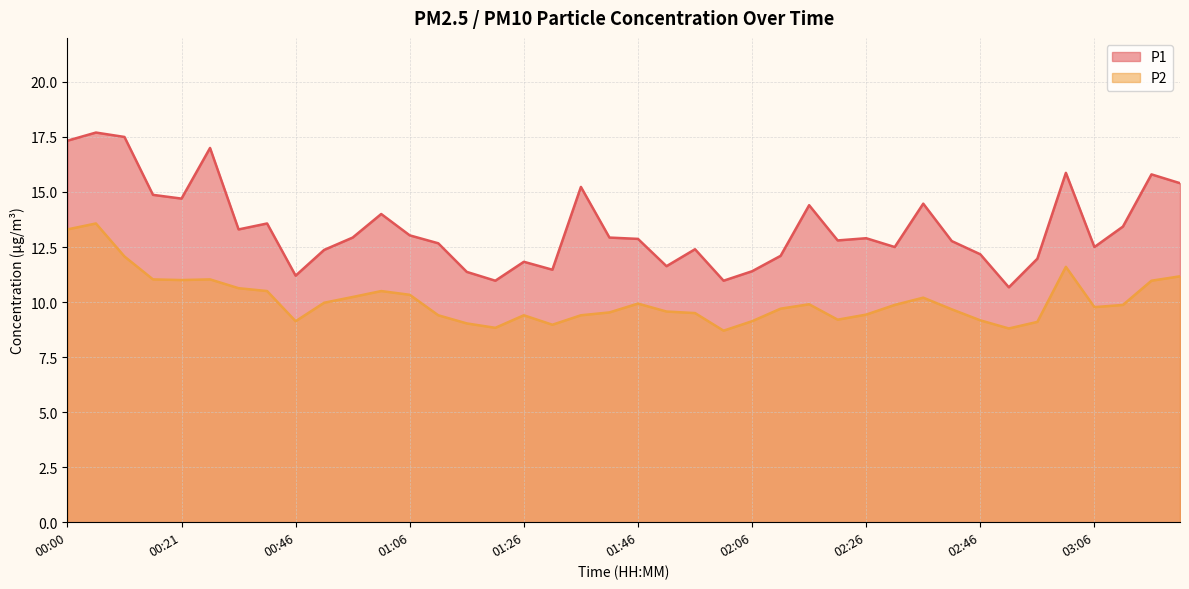

What is the sum of all P2 values?

403.1